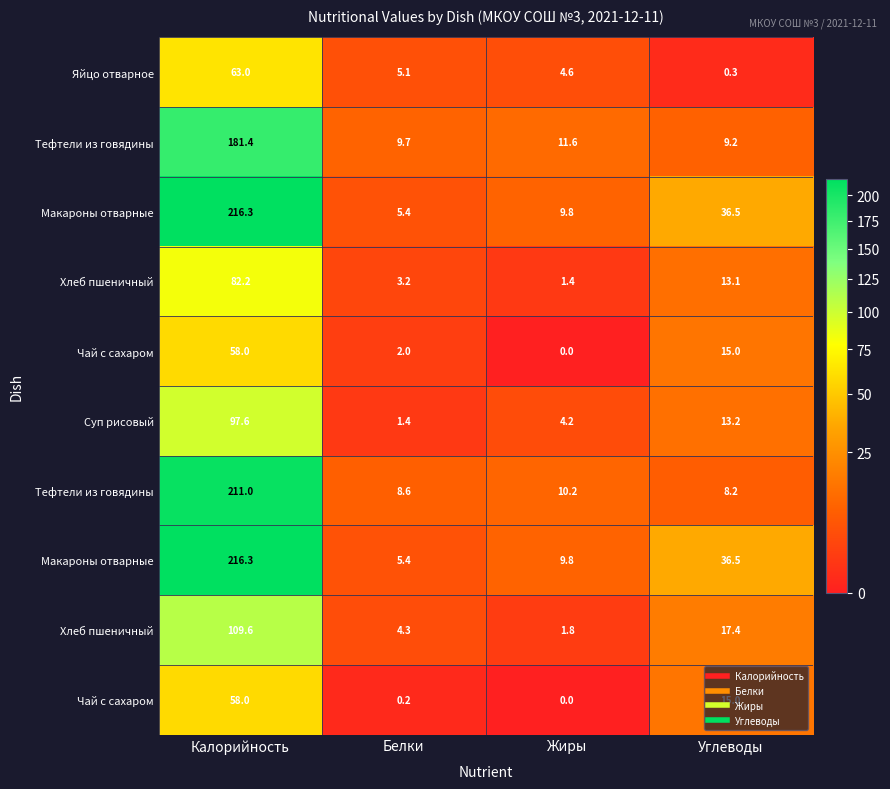

Which category has the highest value across all series?

Калорийность